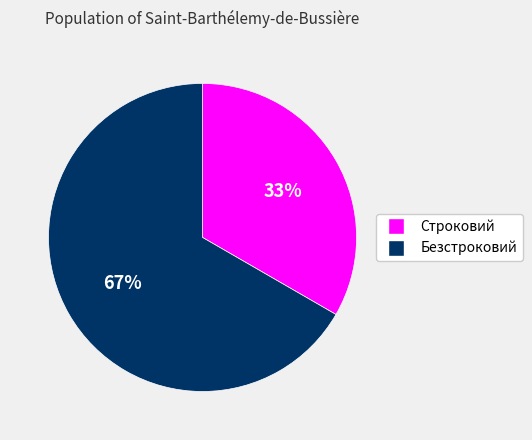

Between Безстроковий and Строковий, which is larger?

Безстроковий